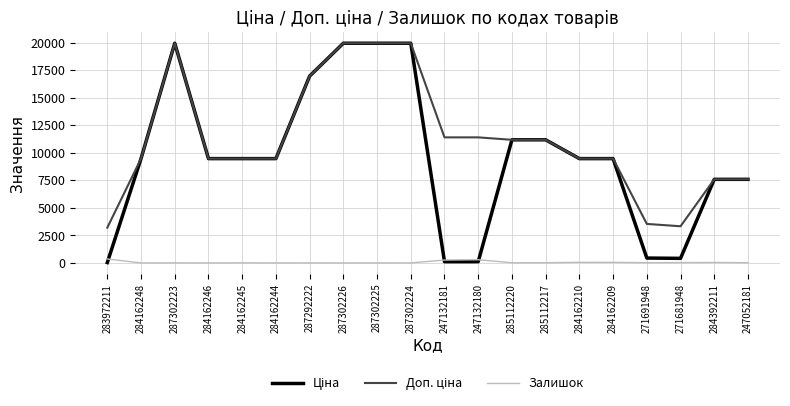

The value of Залишок at 247052181 is 20.0. True or false?

True